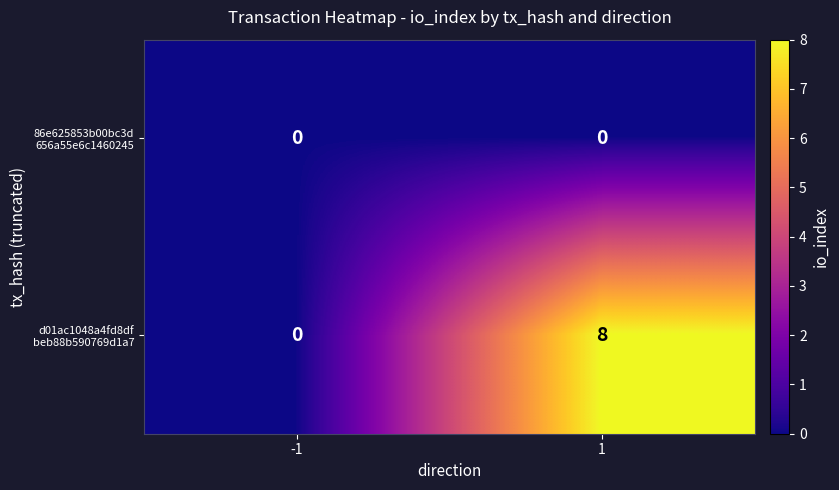

What is the maximum value shown in the chart?

8